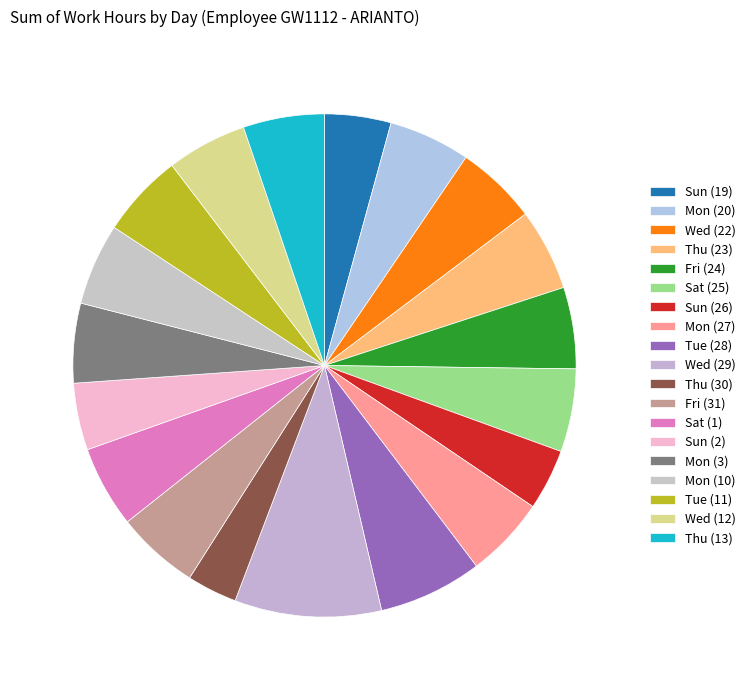

Rank the categories by value from highest to lowest.

Wed (29), Tue (28), Tue (11), Sat (25), Fri (31), Thu (23), Mon (10), Mon (20), Sat (1), Fri (24), Wed (22), Thu (13), Mon (27), Wed (12), Mon (3), Sun (2), Sun (19), Sun (26), Thu (30)